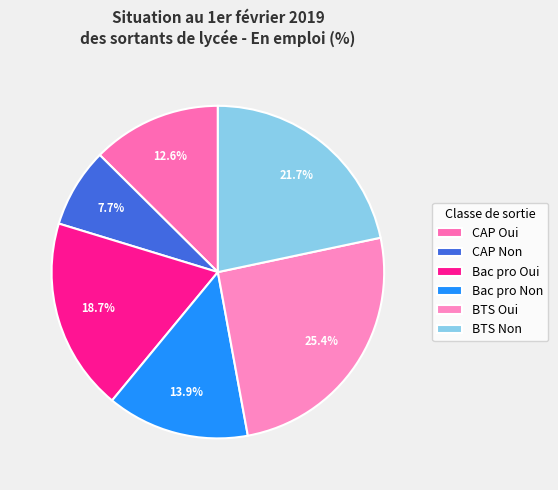

Rank the categories by value from highest to lowest.

BTS Oui, BTS Non, Bac pro Oui, Bac pro Non, CAP Oui, CAP Non